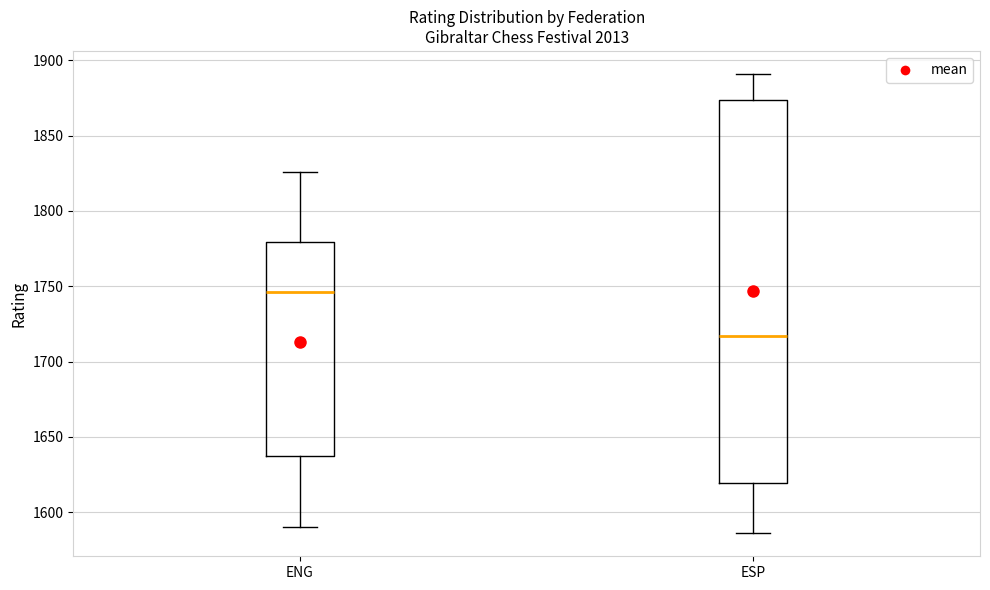

Reading left to right, transcribe this box plot: for each box, give where its median line is, the range the box spans, and where its two whiskers end, as read against the y-axis. The values are not printed on the chart, so give them approximately, as read against the axis.

ENG: median 1745, box 1640 to 1780, whiskers 1590 to 1825
ESP: median 1715, box 1620 to 1875, whiskers 1585 to 1890